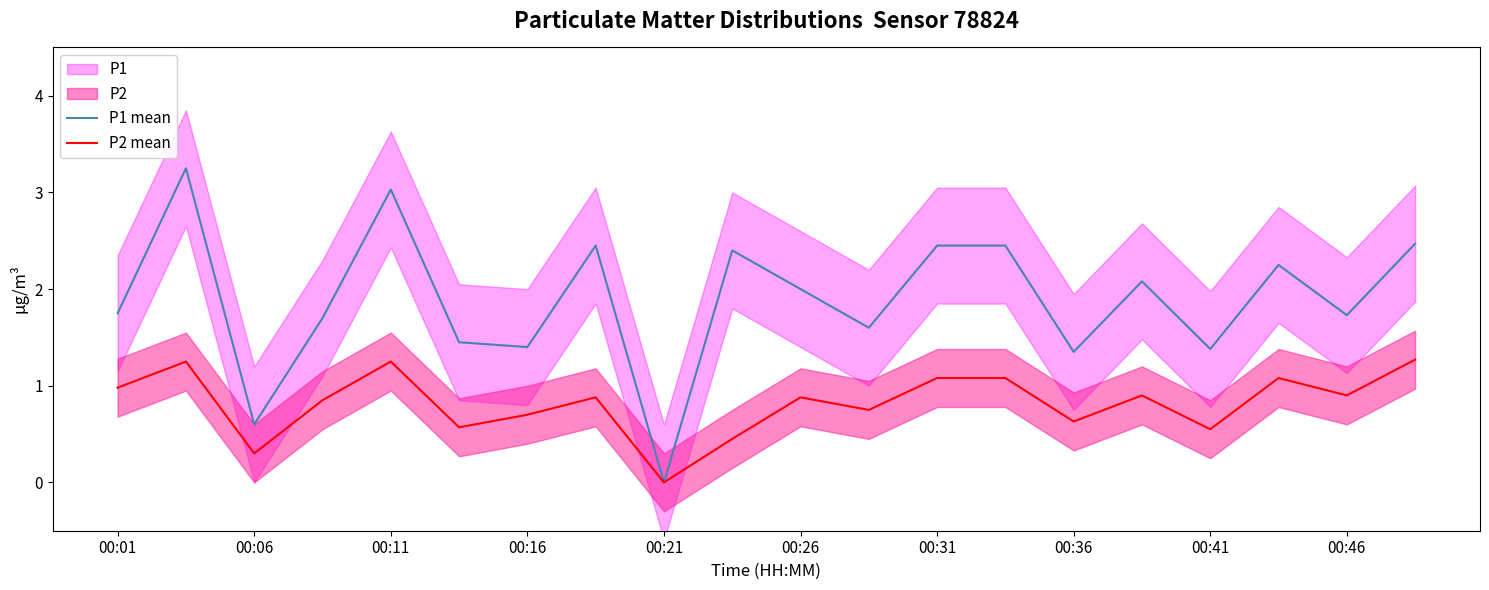

In P2 mean, how many points are higher than both neighbors (excluding endpoints)?

6